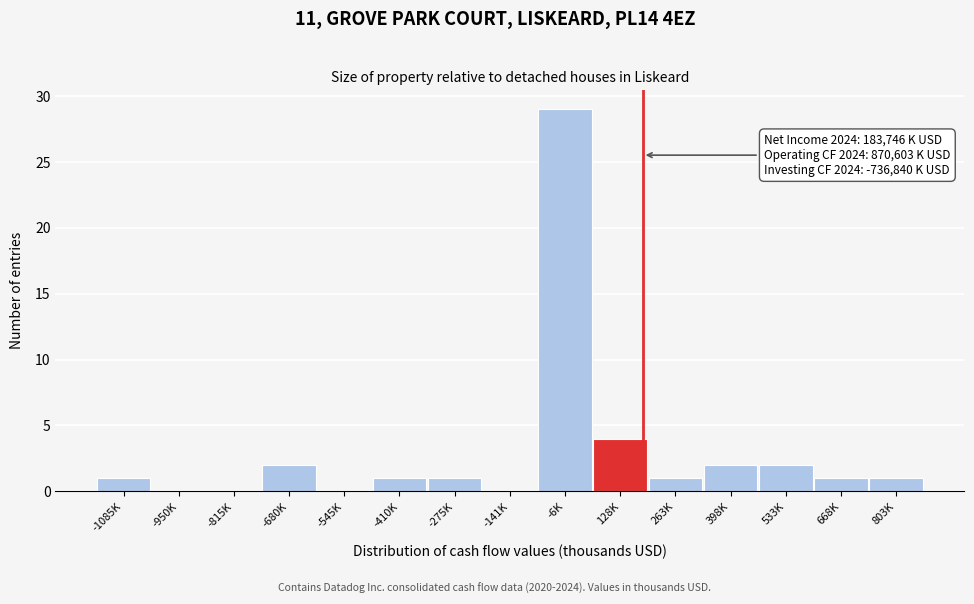

Reading right to left, what are all the values shown in this chart?

803K=1	668K=1	533K=2	398K=2	263K=1	128K=4	-6K=29	-141K=0	-275K=1	-410K=1	-545K=0	-680K=2	-815K=0	-950K=0	-1085K=1